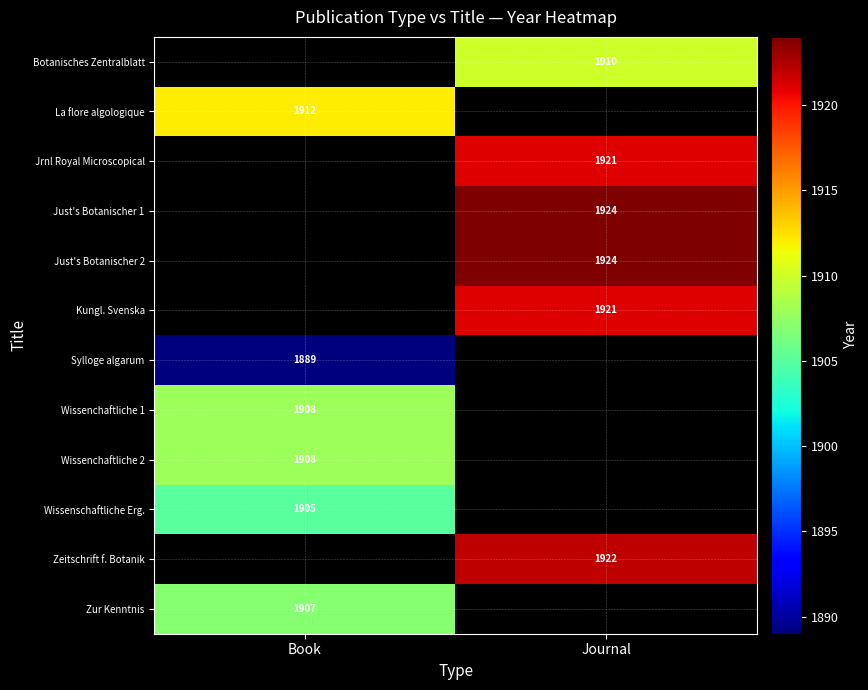

The value of Wissenchaftliche 2 at Book is 2809. True or false?

False